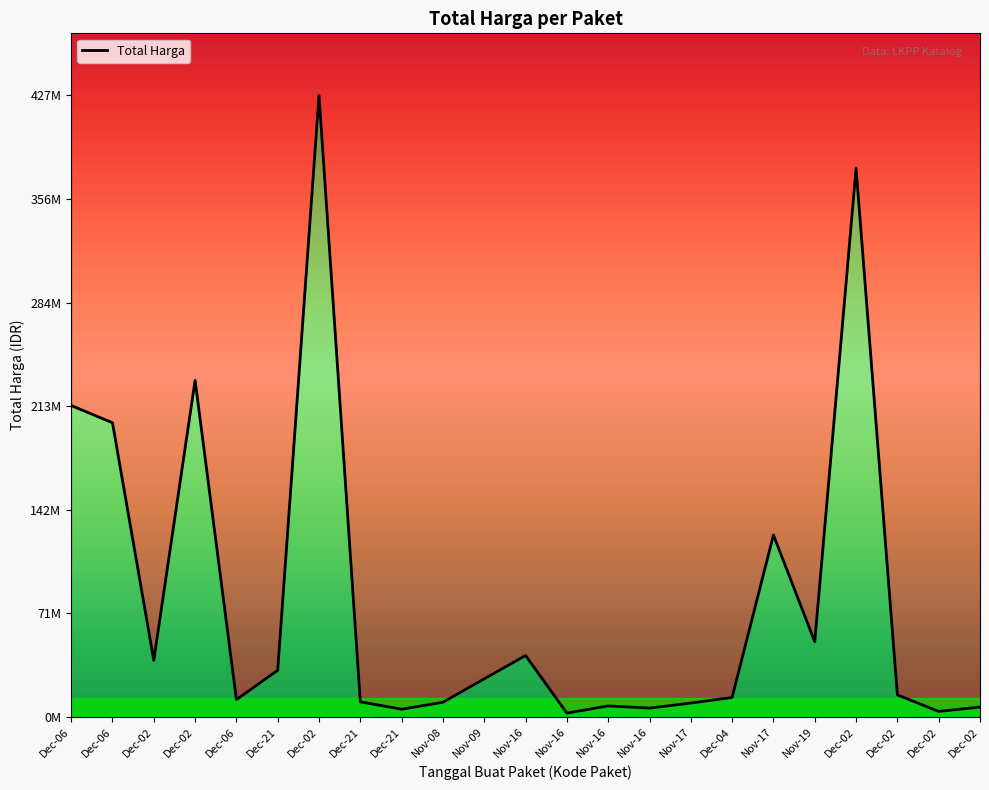

How many points are lower than both their immediate neighbors (excluding endpoints)?

7